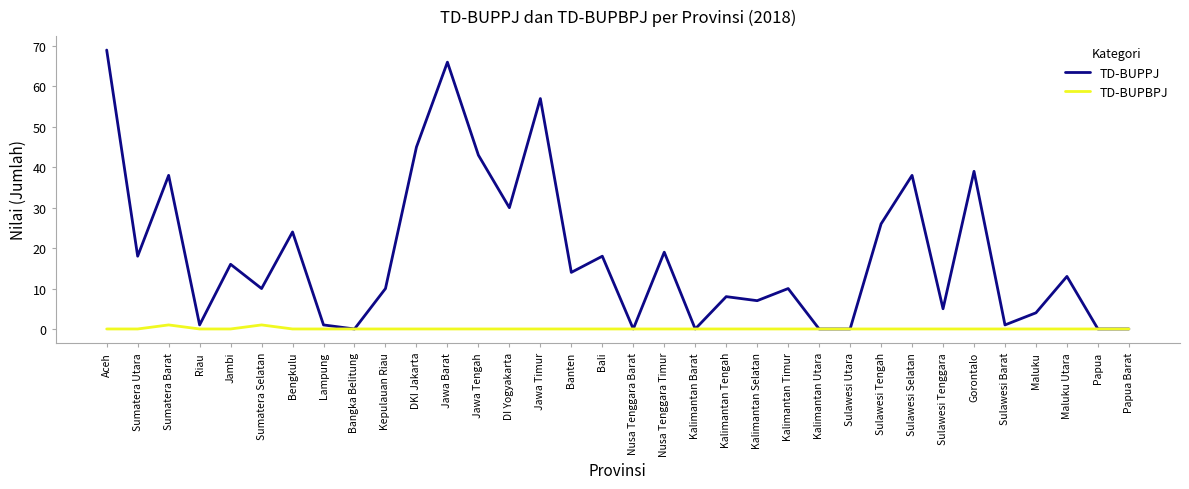

Between Kalimantan Barat and Sulawesi Selatan, which series saw the biggest shift?

TD-BUPPJ